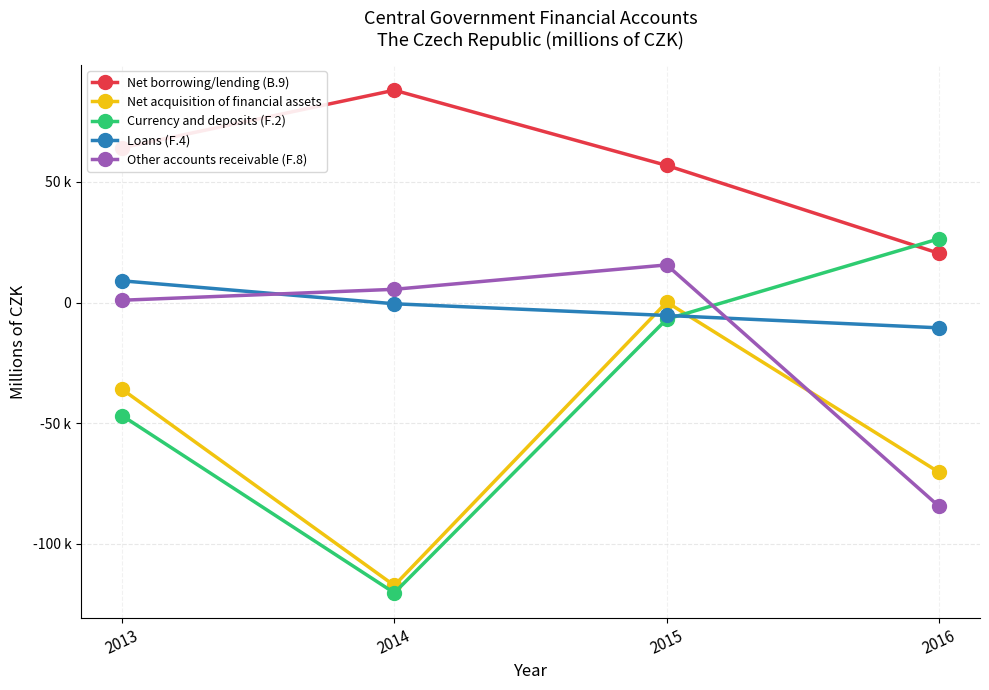

At which category does the chart reach its peak across all series?

2014